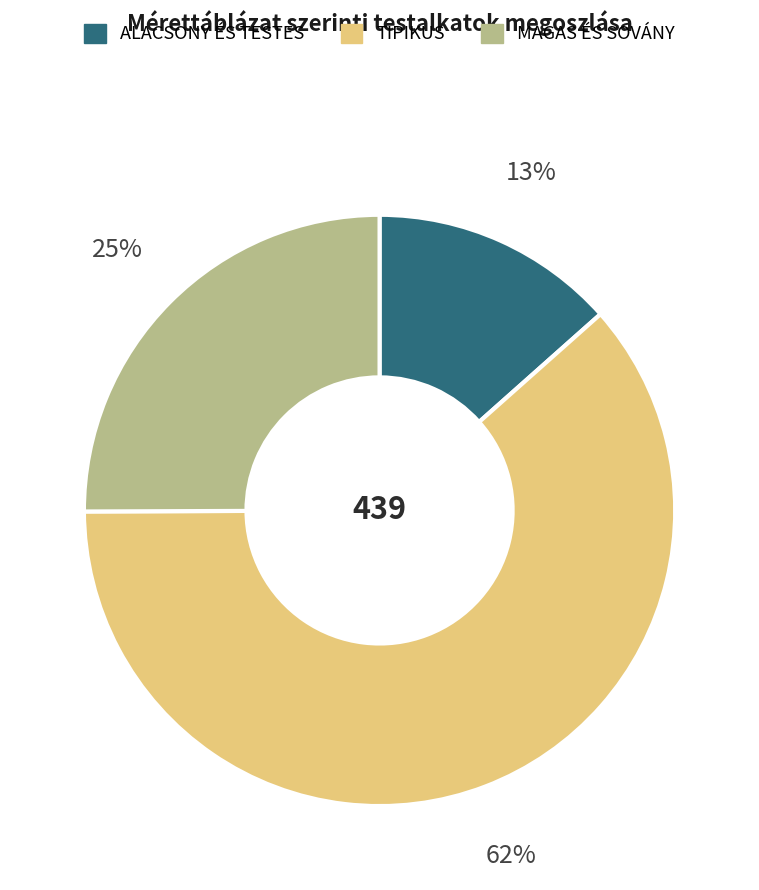

To the nearest percent, what is the combined percentage of TIPIKUS and ALACSONY ÉS TESTES?

75%